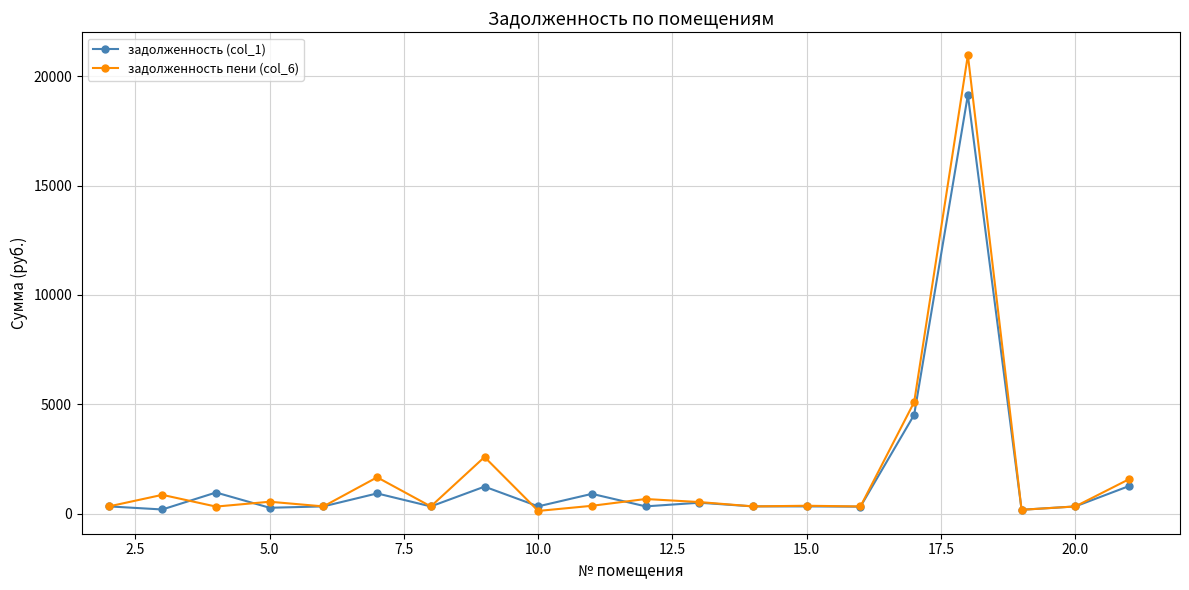

Which series has the largest range (max minus min)?

задолженность пени (col_6)